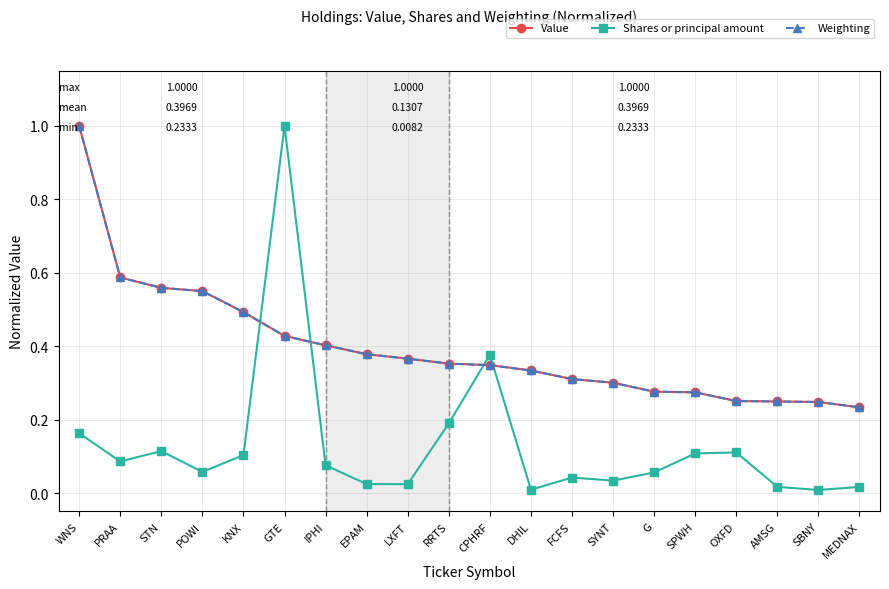

True or false: Shares or principal amount and Weighting intersect in this chart.

True